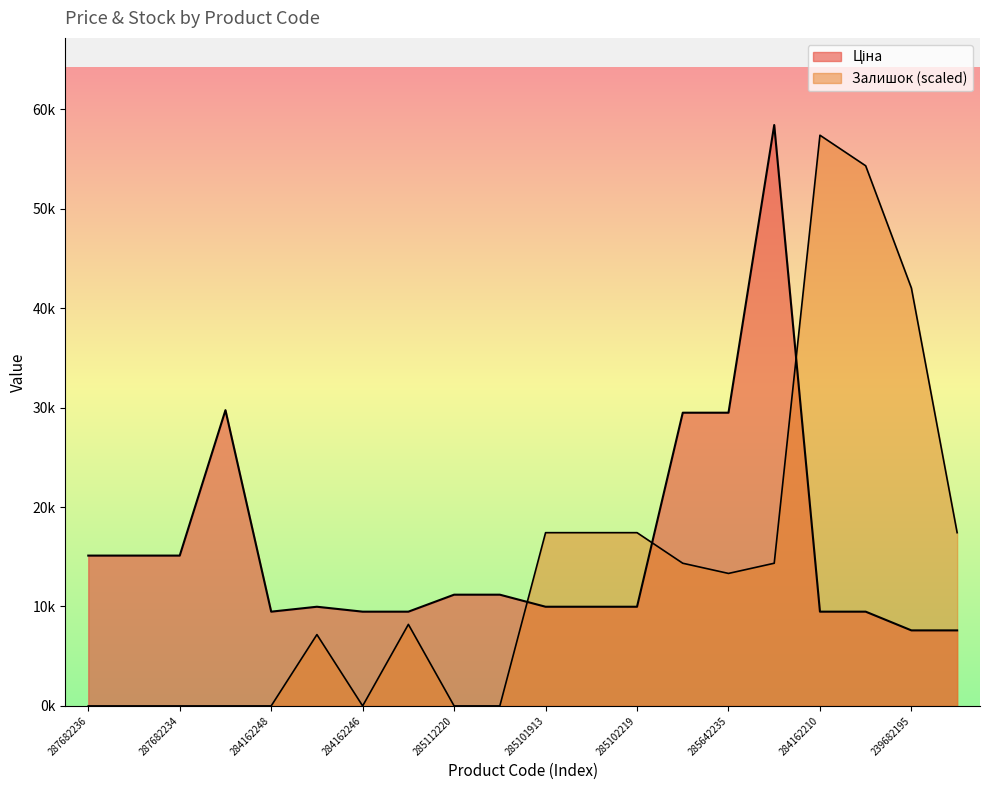

The value of Залишок at 287682235 is 0.0. True or false?

True